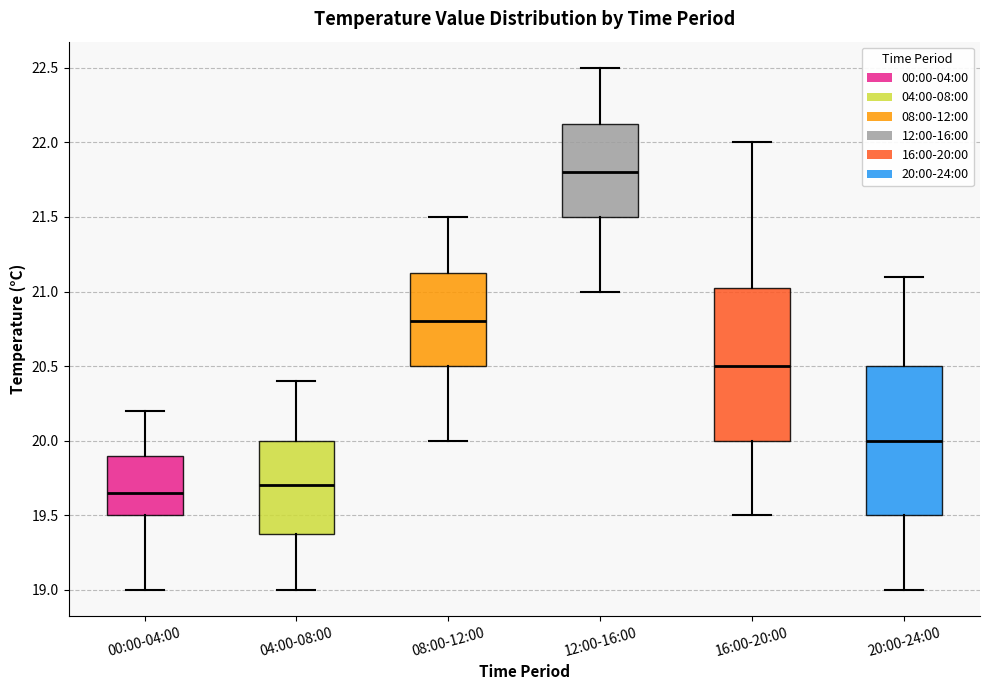

Where is the upper edge of the box for 00:00-04:00 on the y-axis? The values are not printed on the chart, so give them approximately, as read against the axis.

19.90